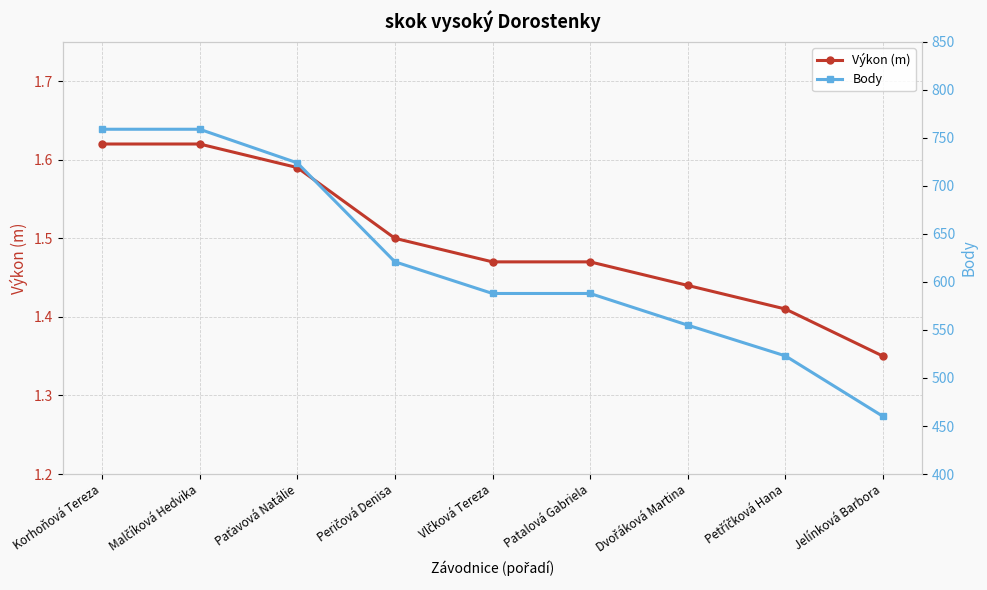

What is the minimum value shown in the chart?

1.4